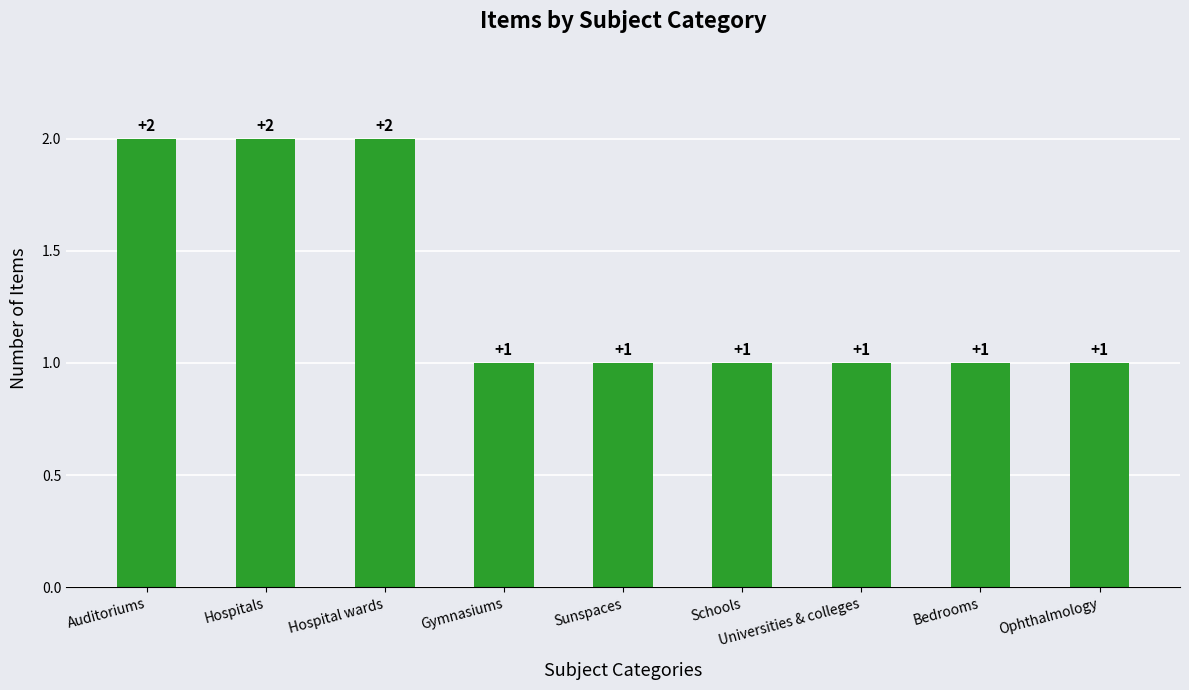

How many values are between 1 and 2?

9